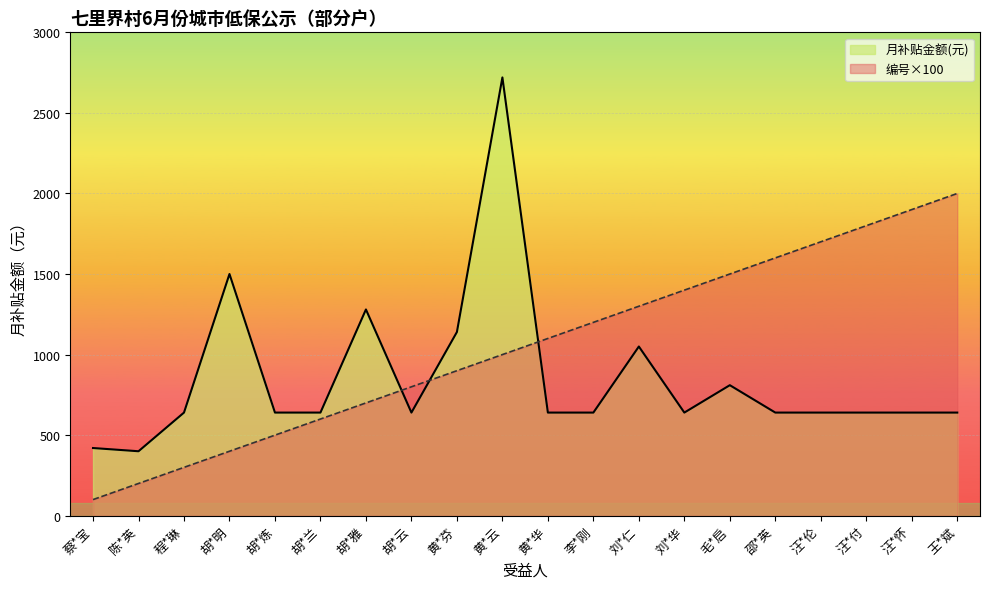

Between which two adjacent categories do 编号 and 月补贴金额(元) first intersect?

胡*雅 and 胡*云